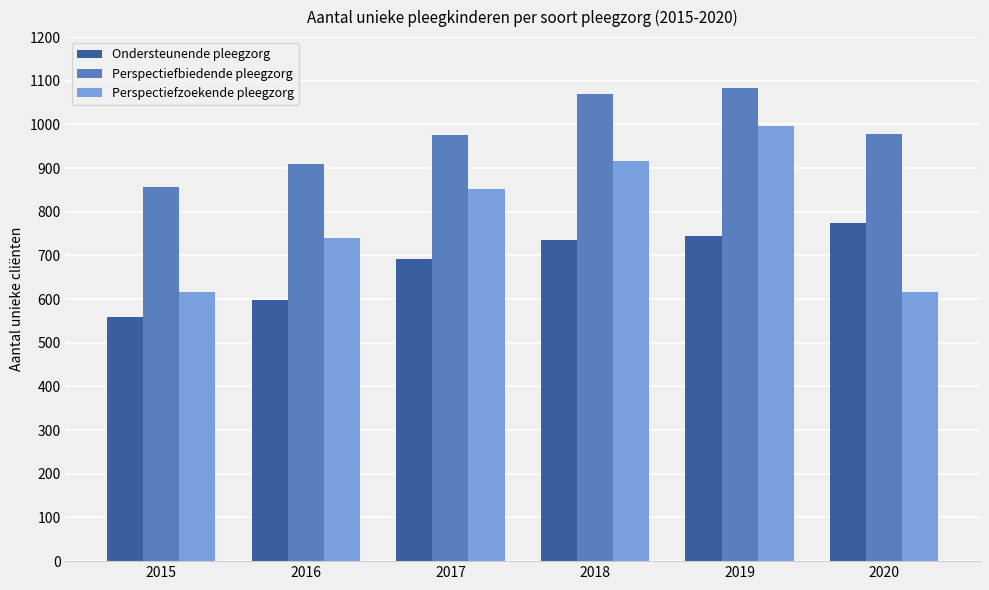

Rank the series at 2019 from highest to lowest value.

Perspectiefbiedende pleegzorg, Perspectiefzoekende pleegzorg, Ondersteunende pleegzorg